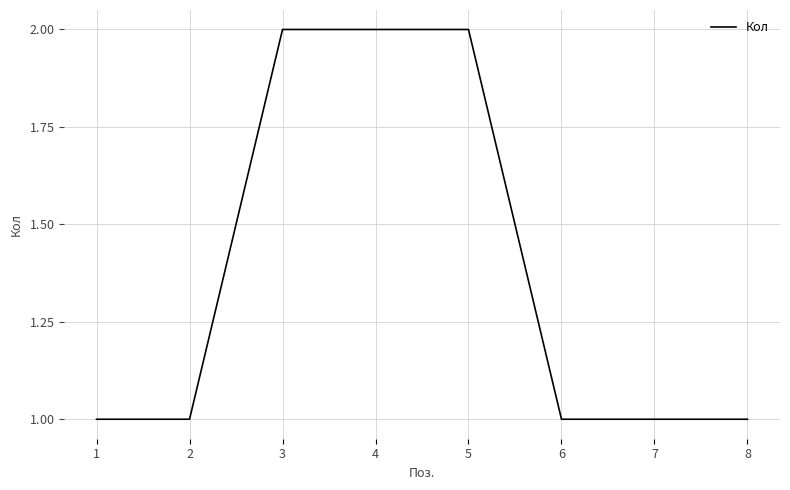

Count the values in the range 1 to 2.

8